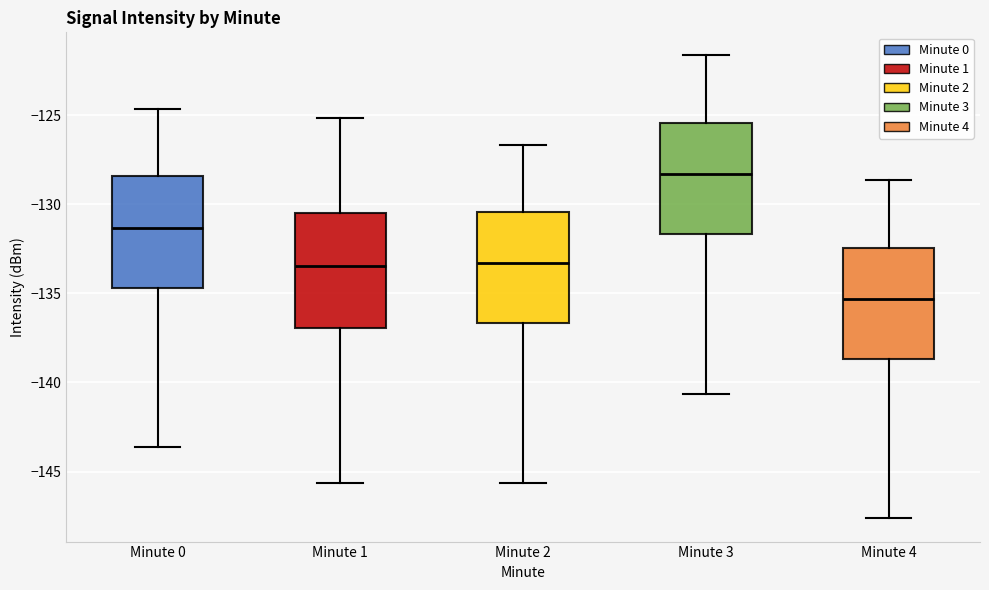

Reading left to right, transcribe this box plot: for each box, give where its median line is, the range the box spans, and where its two whiskers end, as read against the y-axis. The values are not printed on the chart, so give them approximately, as read against the axis.

Minute 0: median -131.5, box -134.5 to -128.5, whiskers -143.5 to -124.5
Minute 1: median -133.5, box -137.0 to -130.5, whiskers -145.5 to -125.0
Minute 2: median -133.5, box -136.5 to -130.5, whiskers -145.5 to -126.5
Minute 3: median -128.5, box -131.5 to -125.5, whiskers -140.5 to -121.5
Minute 4: median -135.5, box -138.5 to -132.5, whiskers -147.5 to -128.5